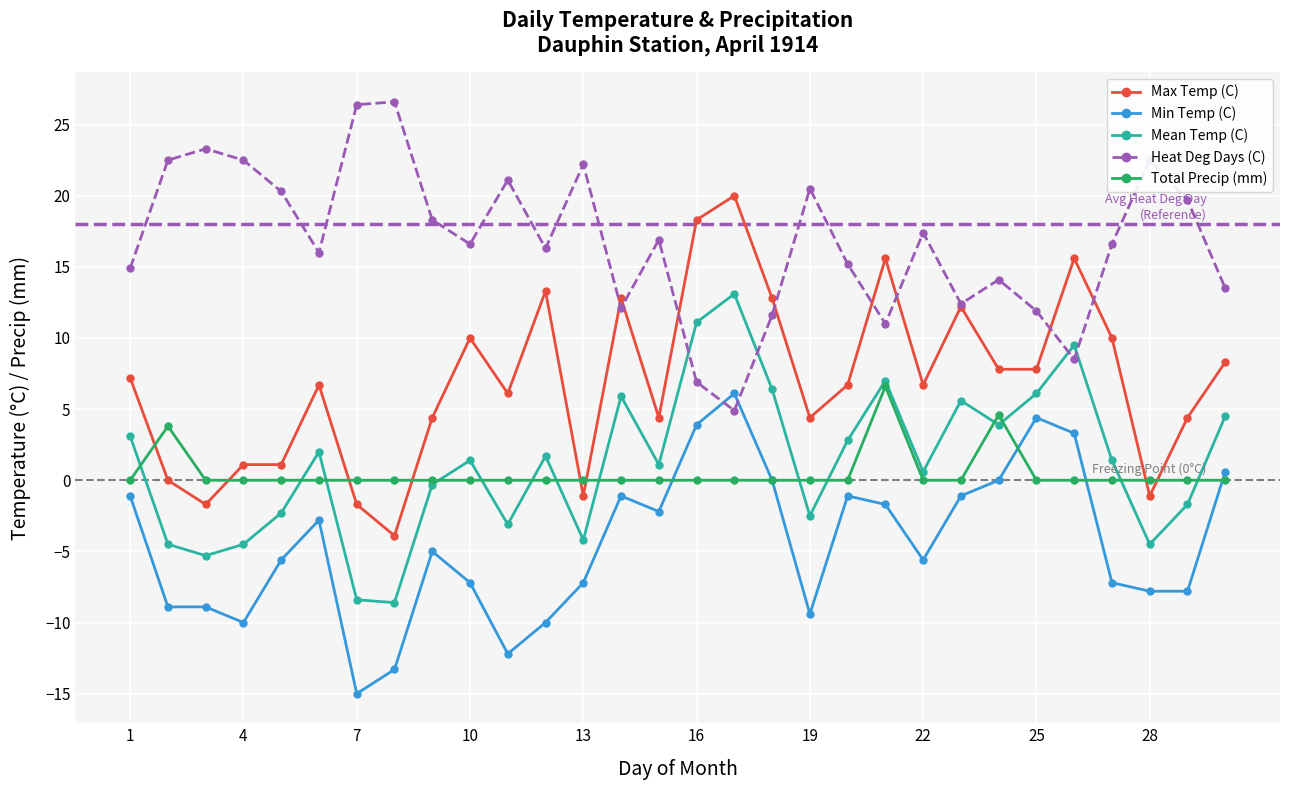

Does the chart have visible grid lines?

Yes